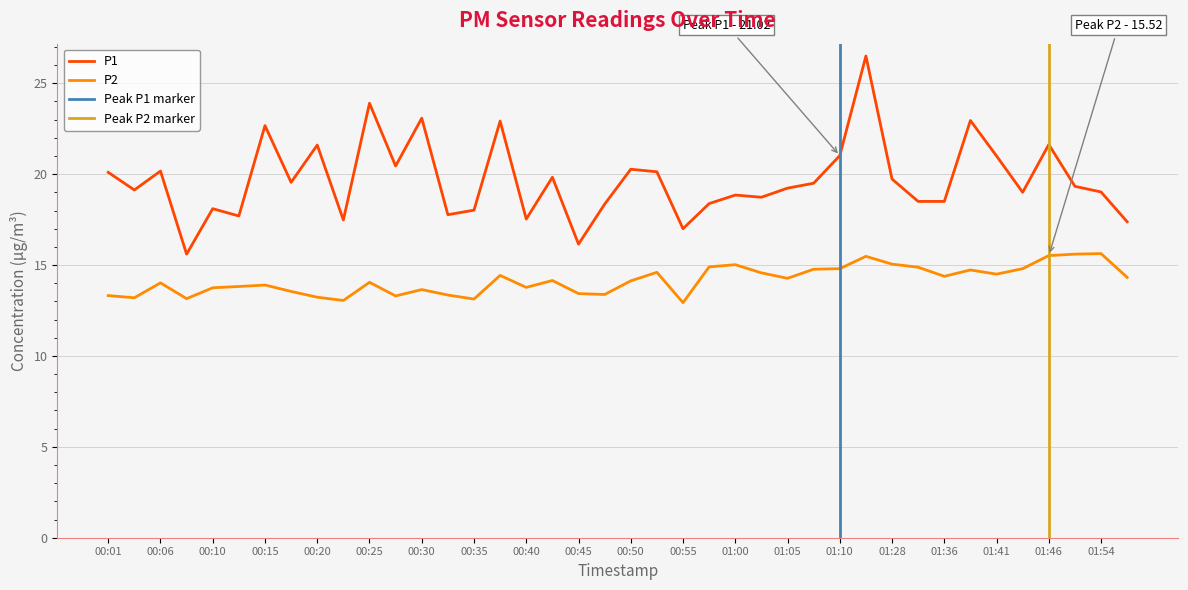

How many lines are shown in the chart?

2